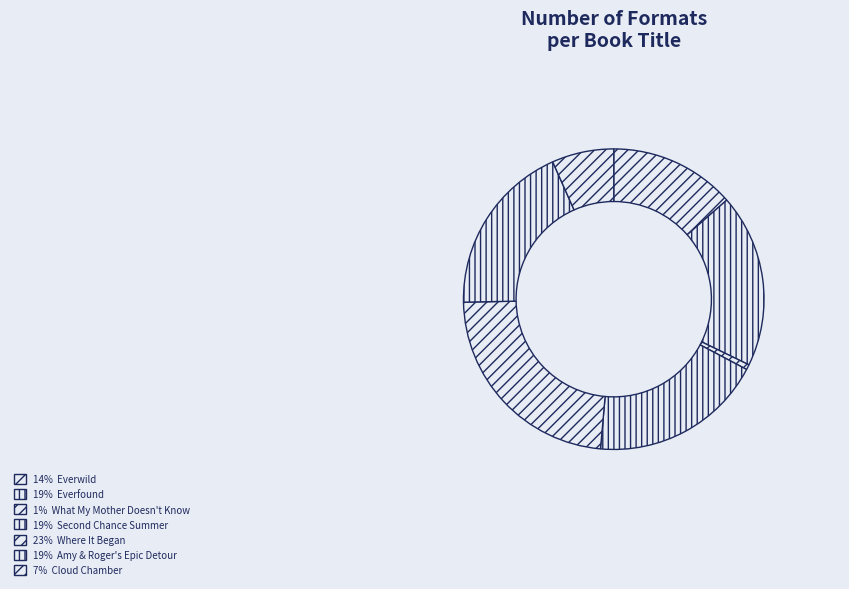

How many segments does this pie chart have?

7